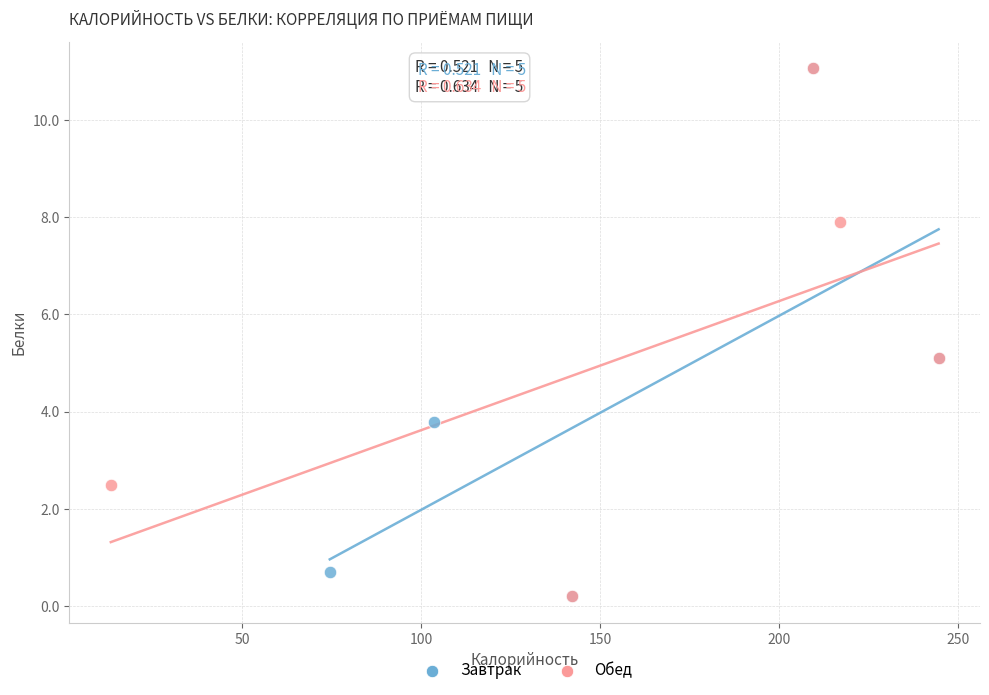

What are all the series names shown in the legend?

Завтрак, Обед